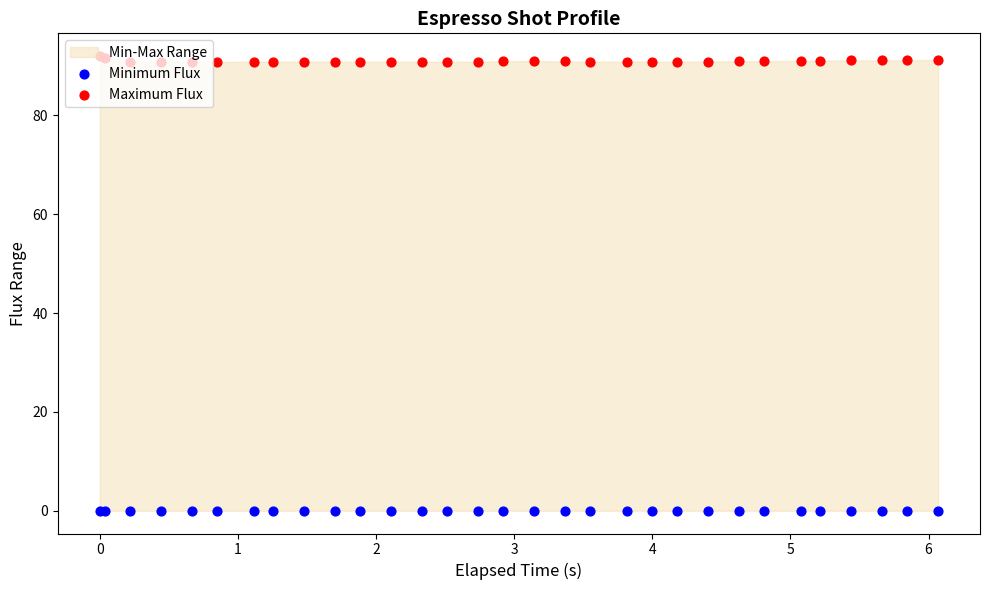

Which series contains the highest Y value?

Maximum Flux